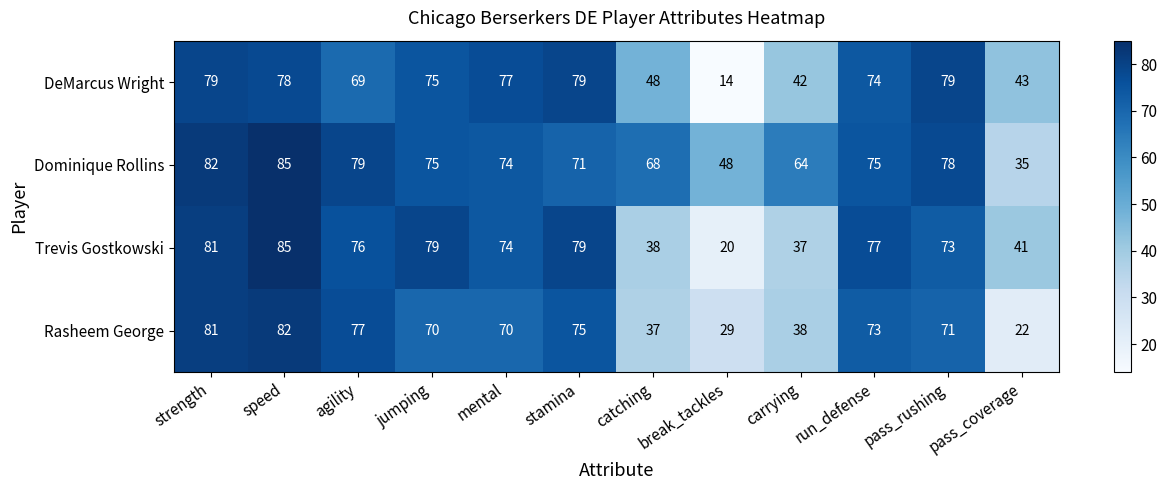

How many series are shown in this chart?

4